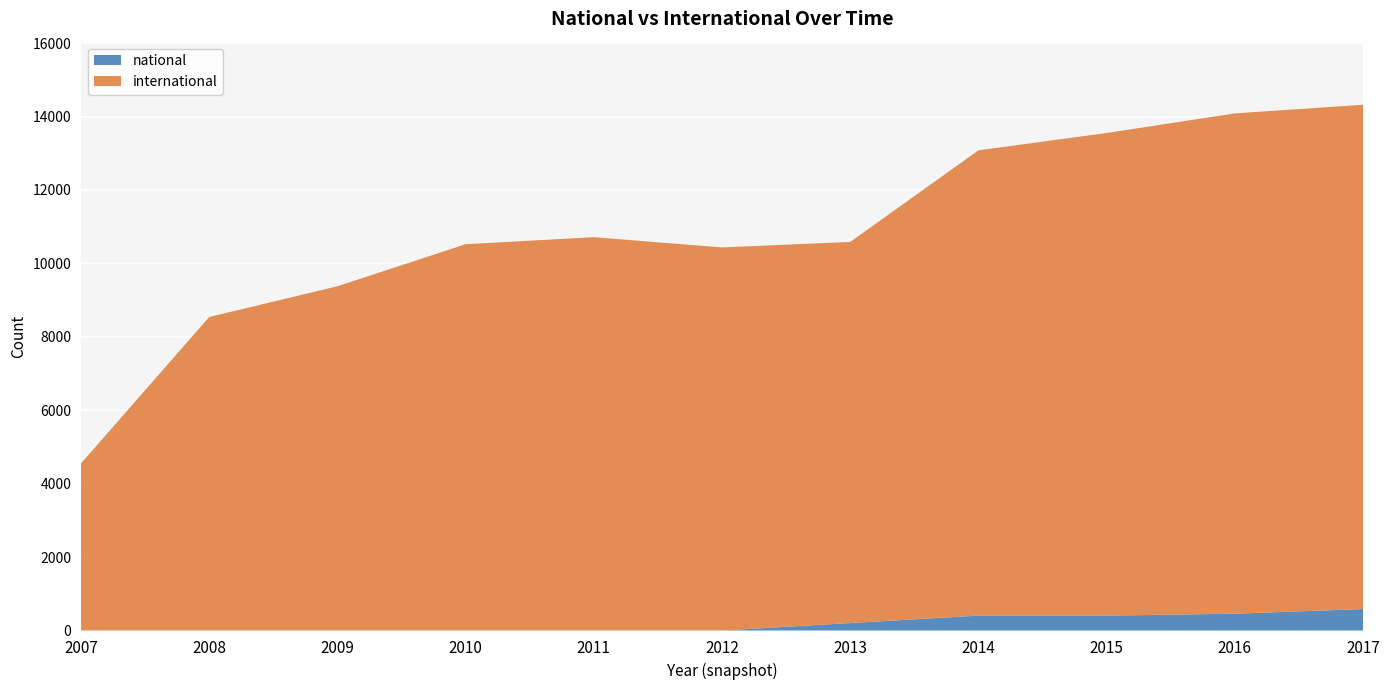

Reading left to right, list all the values displayed in this chart.

international: 4552	8539	9376	10522	10713	10434	10381	12673	13145	13627	13735
national: 0	0	0	0	0	0	203	406	406	458	585